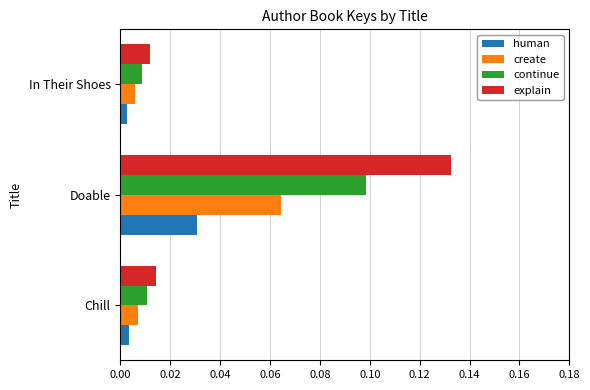

At Doable, list the series in order from largest to smallest.

explain, continue, create, human